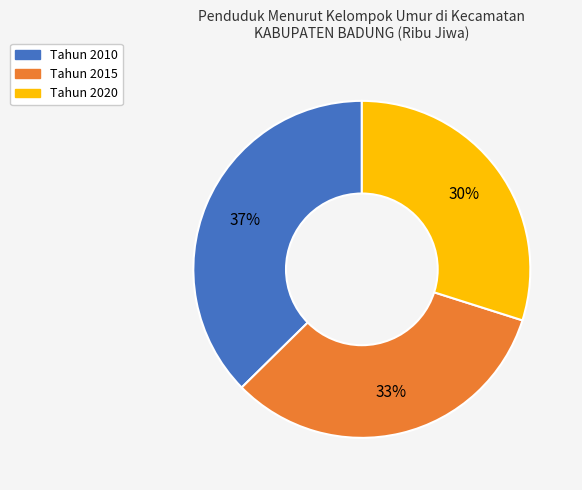

Is there any slice that represents more than half of the pie?

No